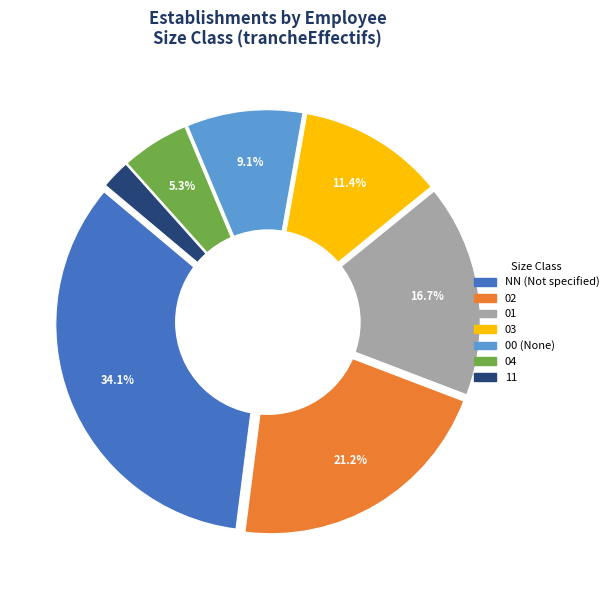

Which slice is the largest?

NN